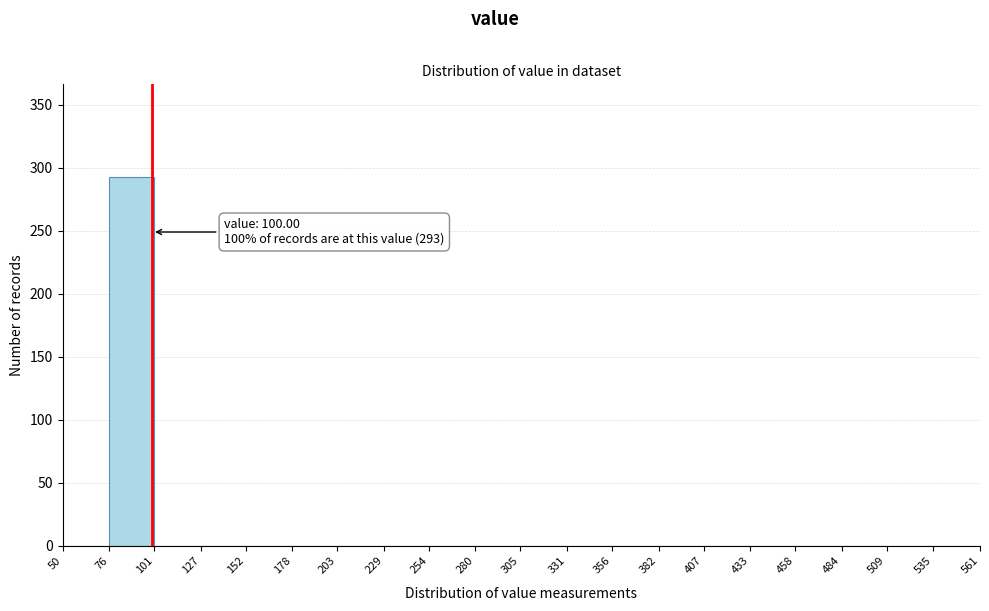

Over which range of the x-axis is the bar tallest?

76 to 101